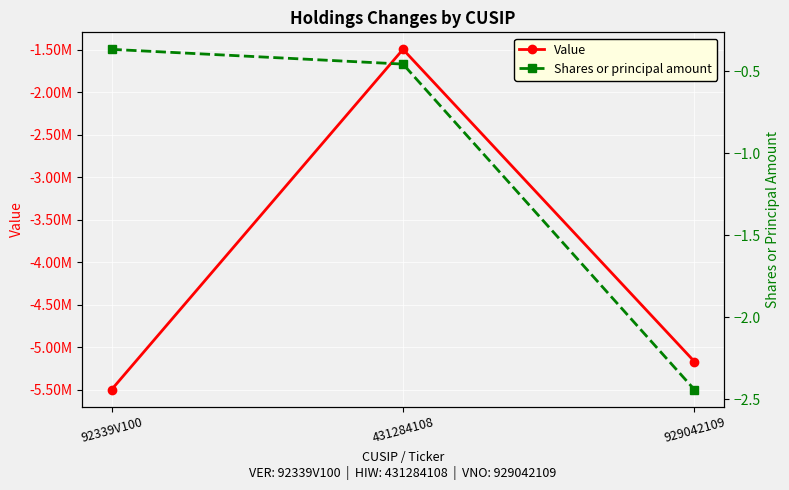

What is the label of the 1st point from the left?

92339V100